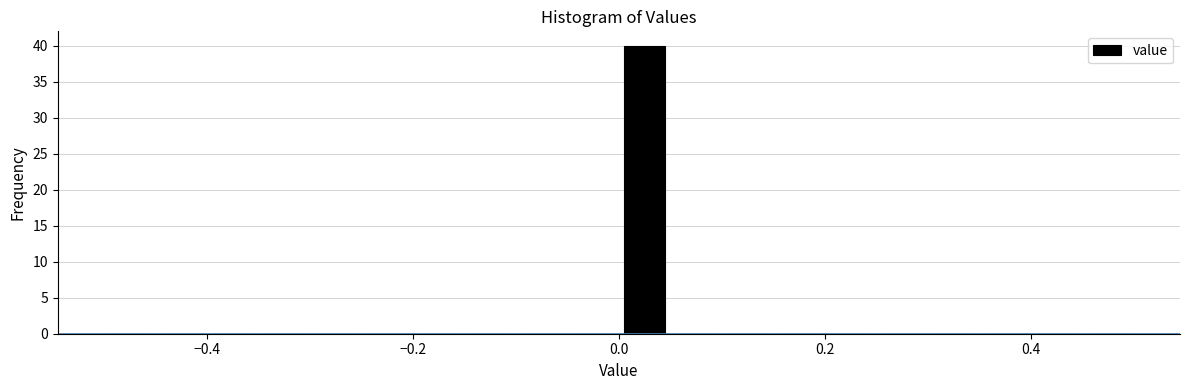

Around what value on the x-axis is the tallest bar? Give the approximate position of its centre, as read against the axis.

0.02